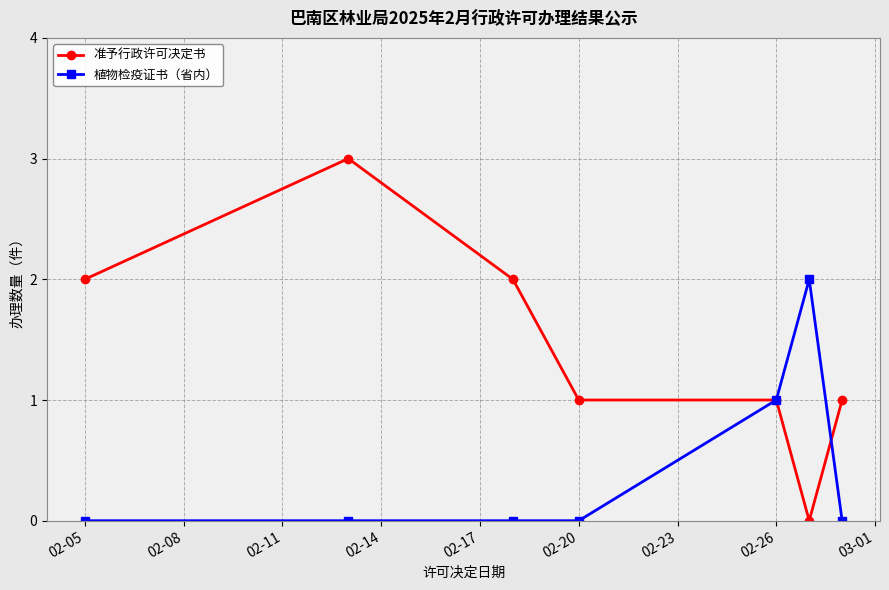

Which series has the largest range (max minus min)?

准予行政许可决定书